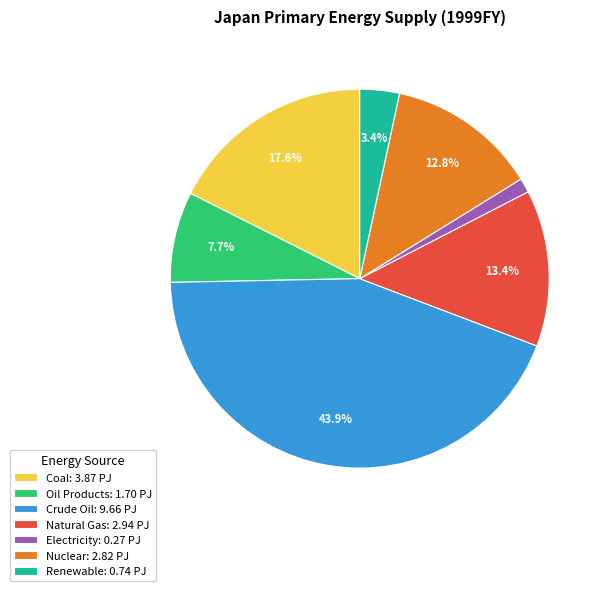

What portion of the pie excludes Coal: 3.87 PJ?

82.4%